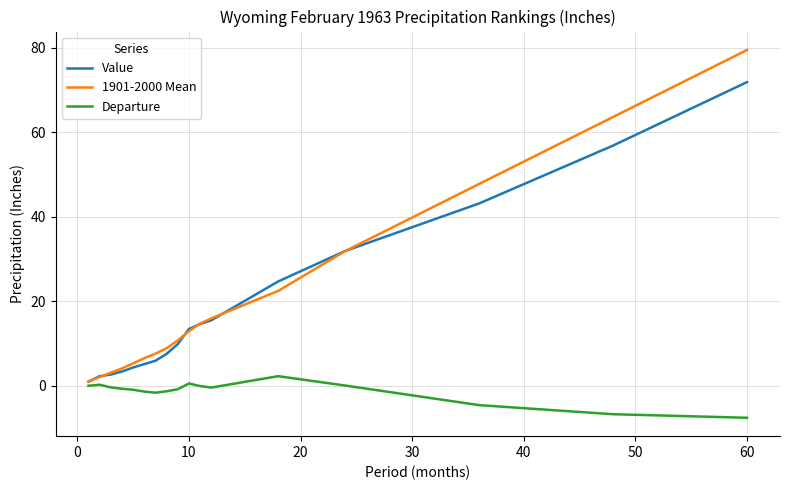

Which series has the widest spread of values?

1901-2000 Mean